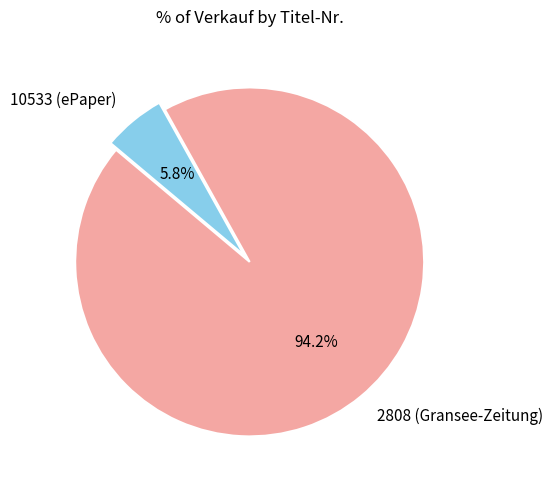

How much of the chart is everything except 2808 (Gransee-Zeitung)?

5.8%